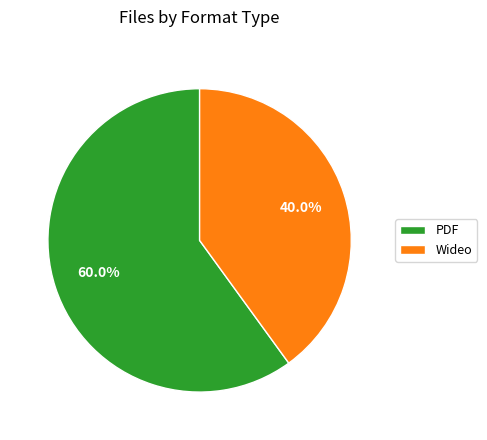

What is the largest slice in the pie chart?

PDF